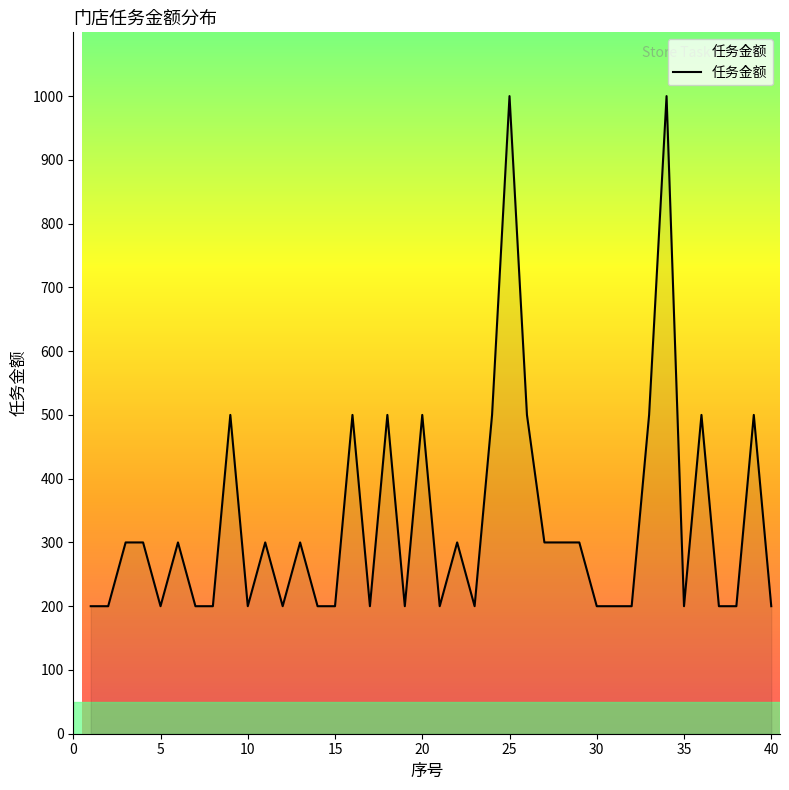

True or false: there are more than 0 points higher than both neighbors.

True